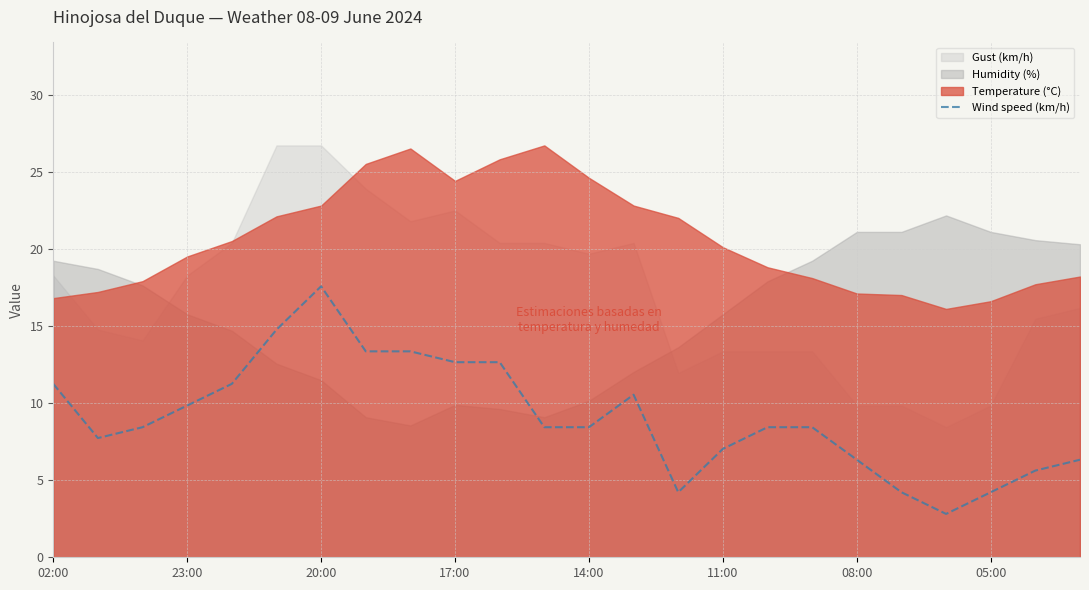

Is it true that Wind speed (km/h) equals 4.2 at 05:00?

True